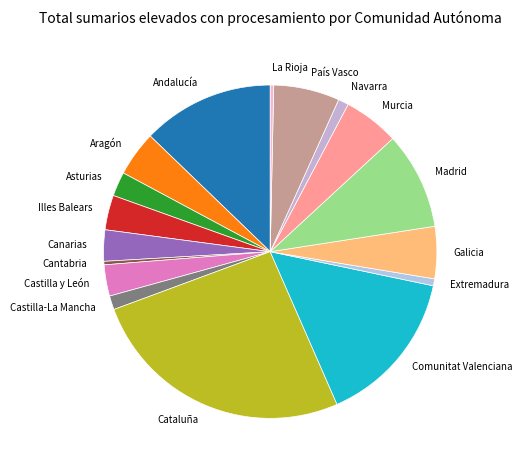

Count the number of slices in the pie.

17